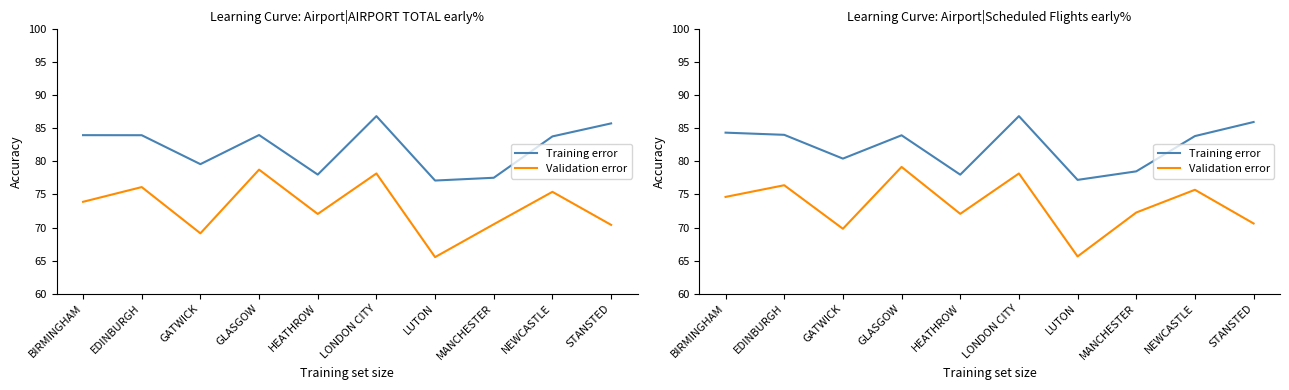

What is the sum of all Validation error values?

734.5